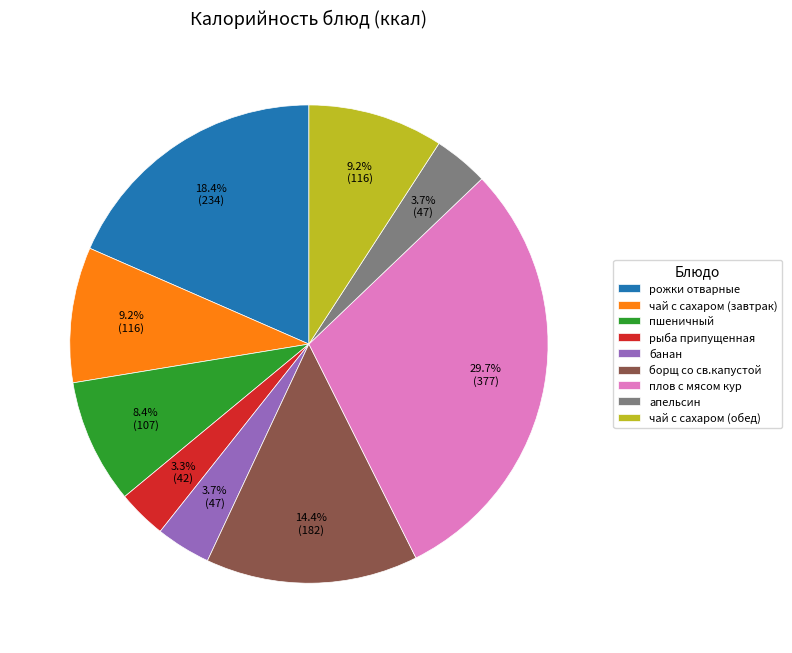

To the nearest percent, what is the difference between the largest and smallest slice percentages?

26%